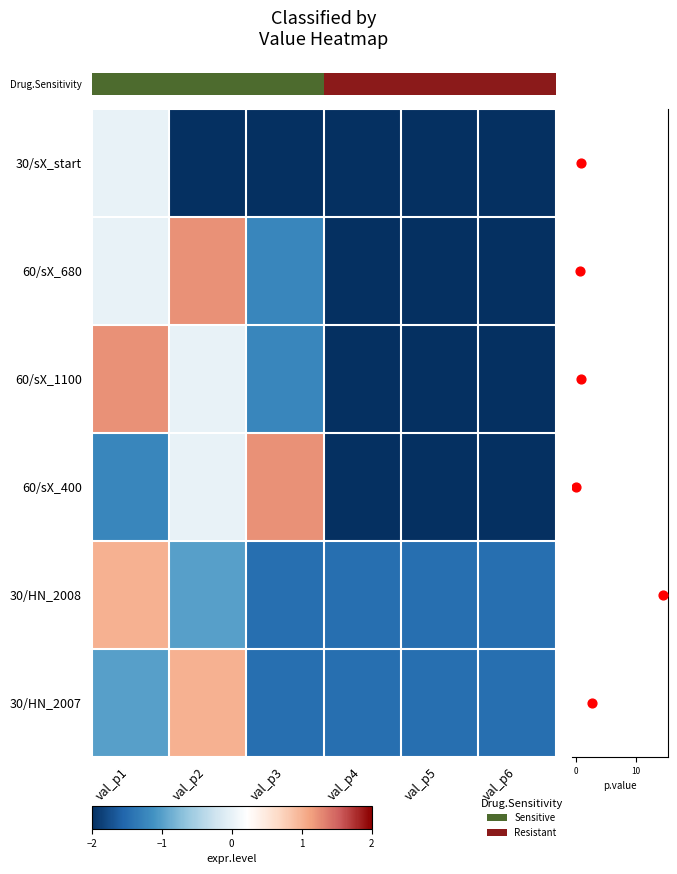

What is the difference between the maximum and minimum values in the 30/HN_2007 series?

2.5